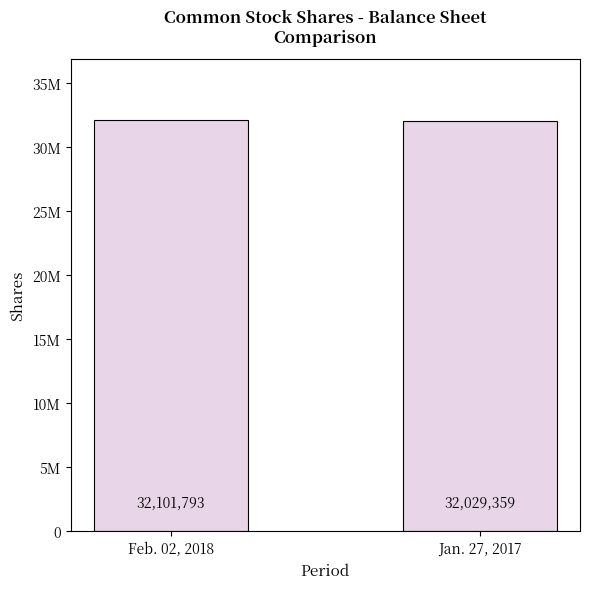

Count the values in the range 32029359 to 32101793.

2